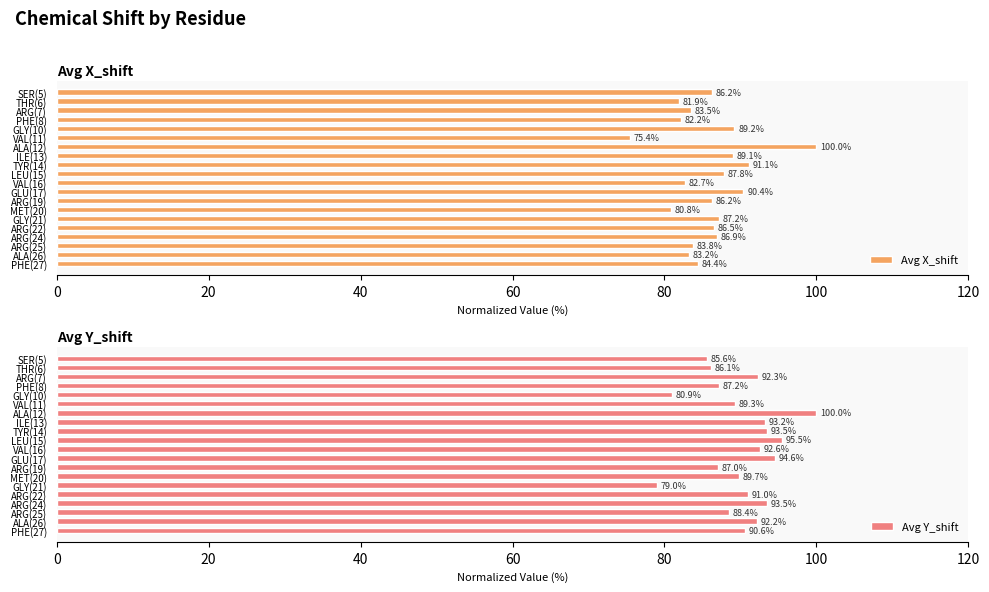

Which series has the largest total across all categories?

Avg Y_shift